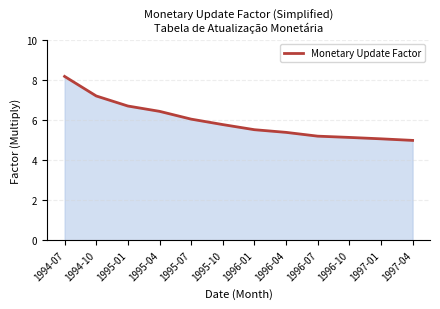

What position from the left is 1995-01?

3